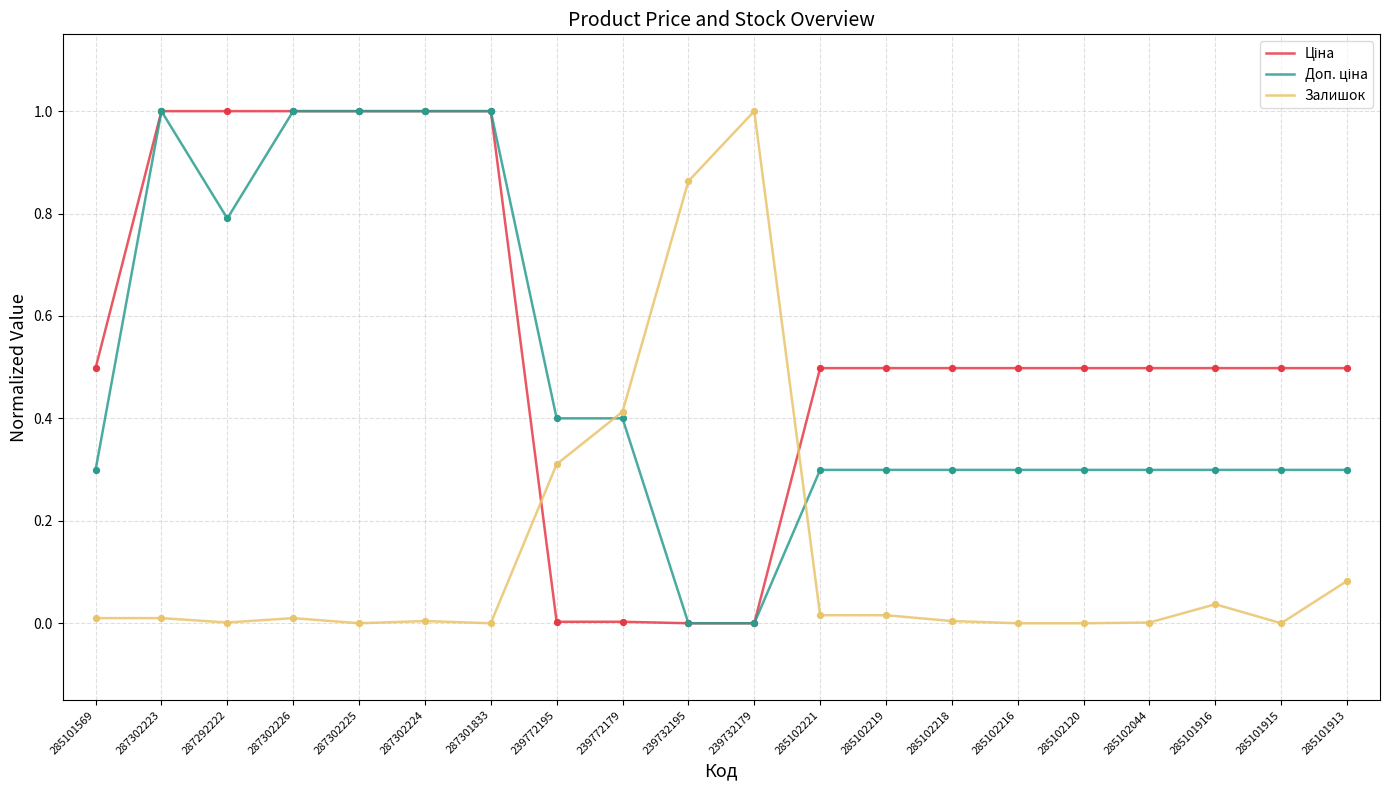

The value of Залишок at 285102216 is 0.0. True or false?

True